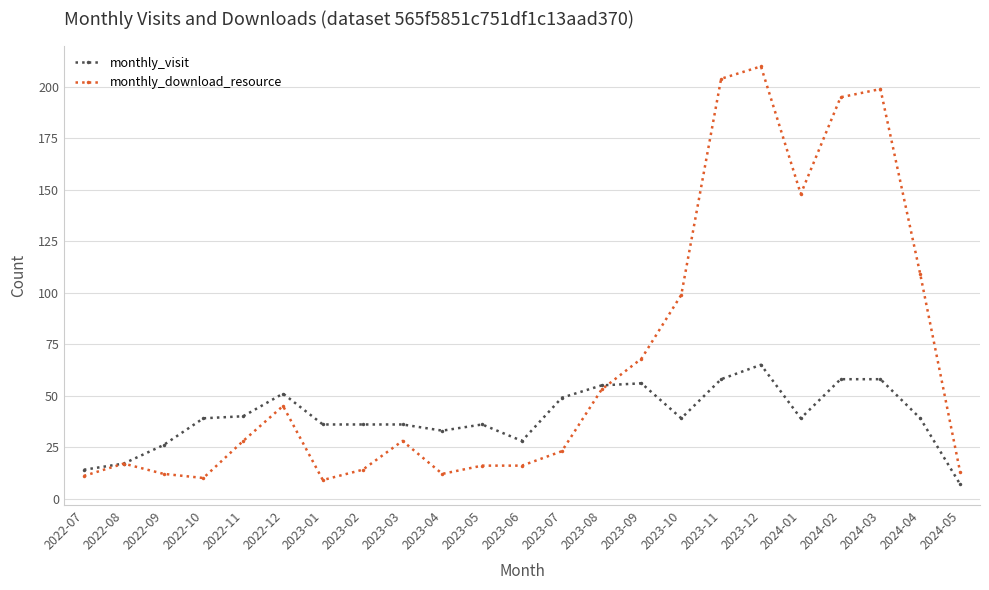

Which series has the largest total across all categories?

monthly_download_resource